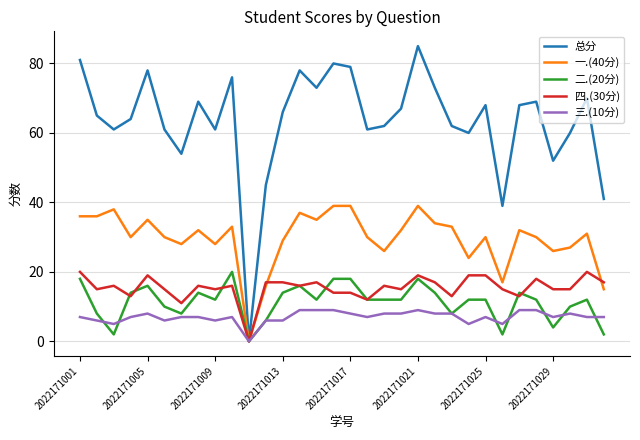

Which series has the largest range (max minus min)?

总分